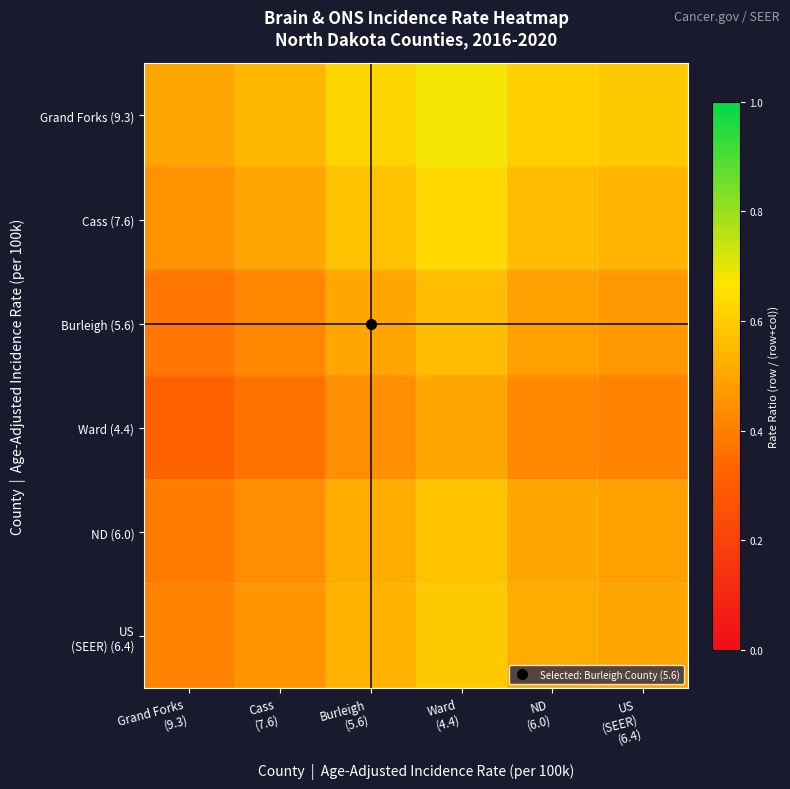

At how many categories does at least one series exceed 0?

6